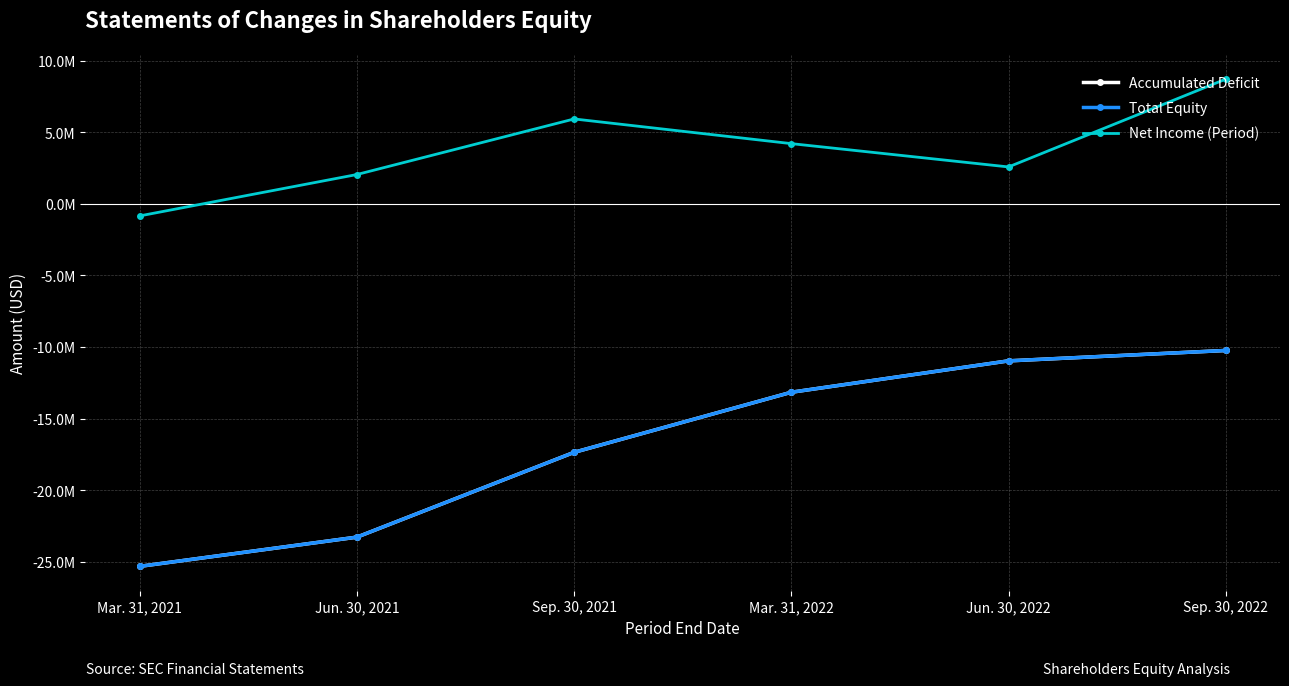

Reading right to left, list all the values displayed in this chart.

Accumulated Deficit: Sep. 30, 2022=-10246181	Jun. 30, 2022=-10971564	Mar. 31, 2022=-13162888	Sep. 30, 2021=-17359064	Jun. 30, 2021=-23280408	Mar. 31, 2021=-25321390
Total Equity: Sep. 30, 2022=-10245513	Jun. 30, 2022=-10970896	Mar. 31, 2022=-13162220	Sep. 30, 2021=-17358396	Jun. 30, 2021=-23279740	Mar. 31, 2021=-25320671
Net Income (Period): Sep. 30, 2022=8701684	Jun. 30, 2022=2570556	Mar. 31, 2022=4198393	Sep. 30, 2021=5921344	Jun. 30, 2021=2040931	Mar. 31, 2021=-848200